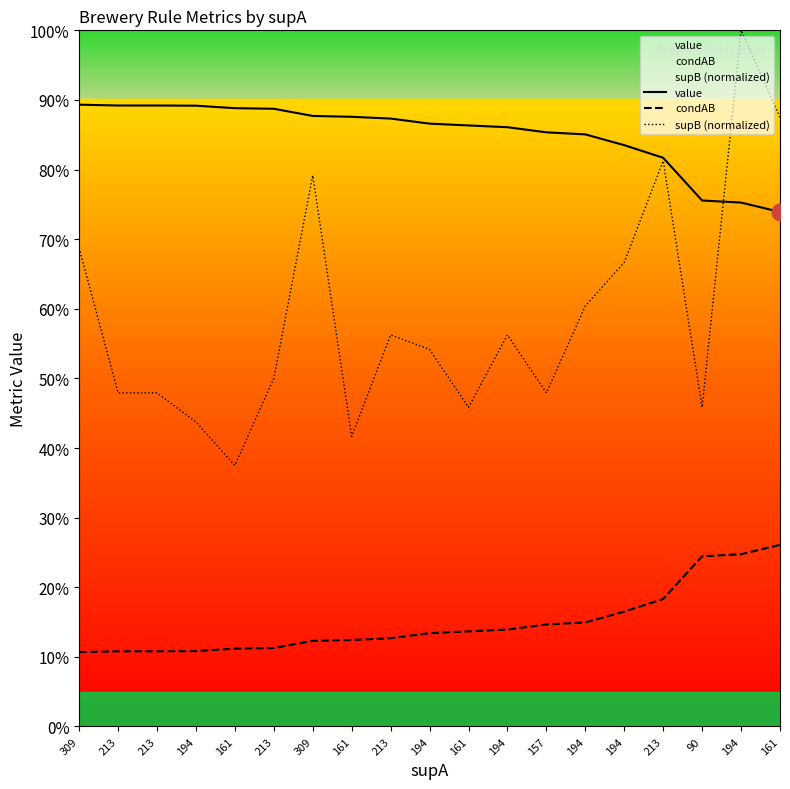

Does the chart have visible grid lines?

No